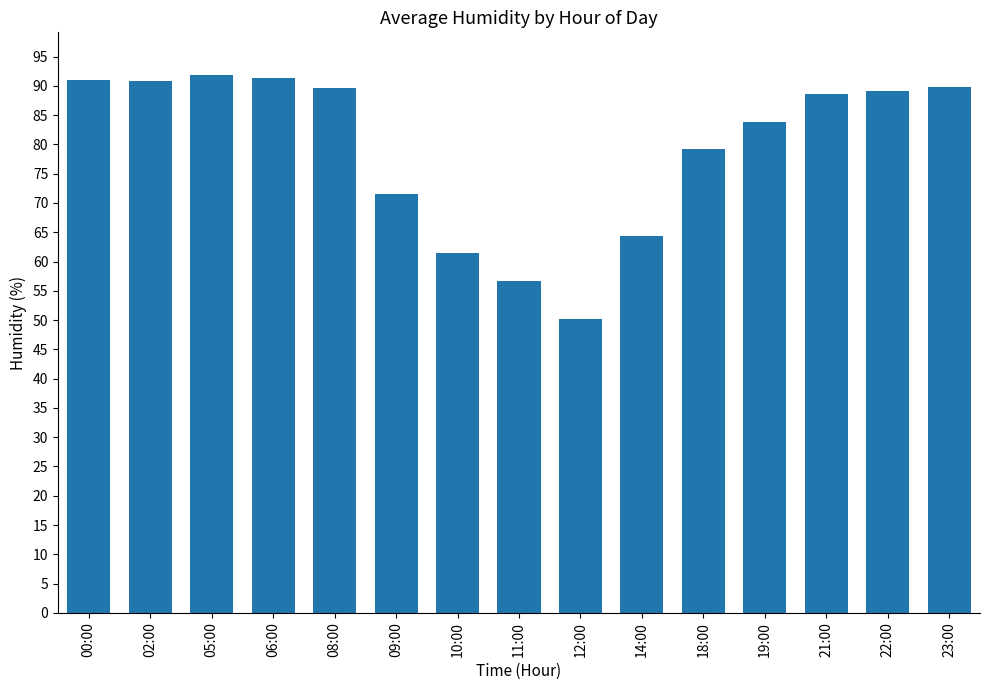

What is the change in value from 05:00 to 08:00?

-2.1